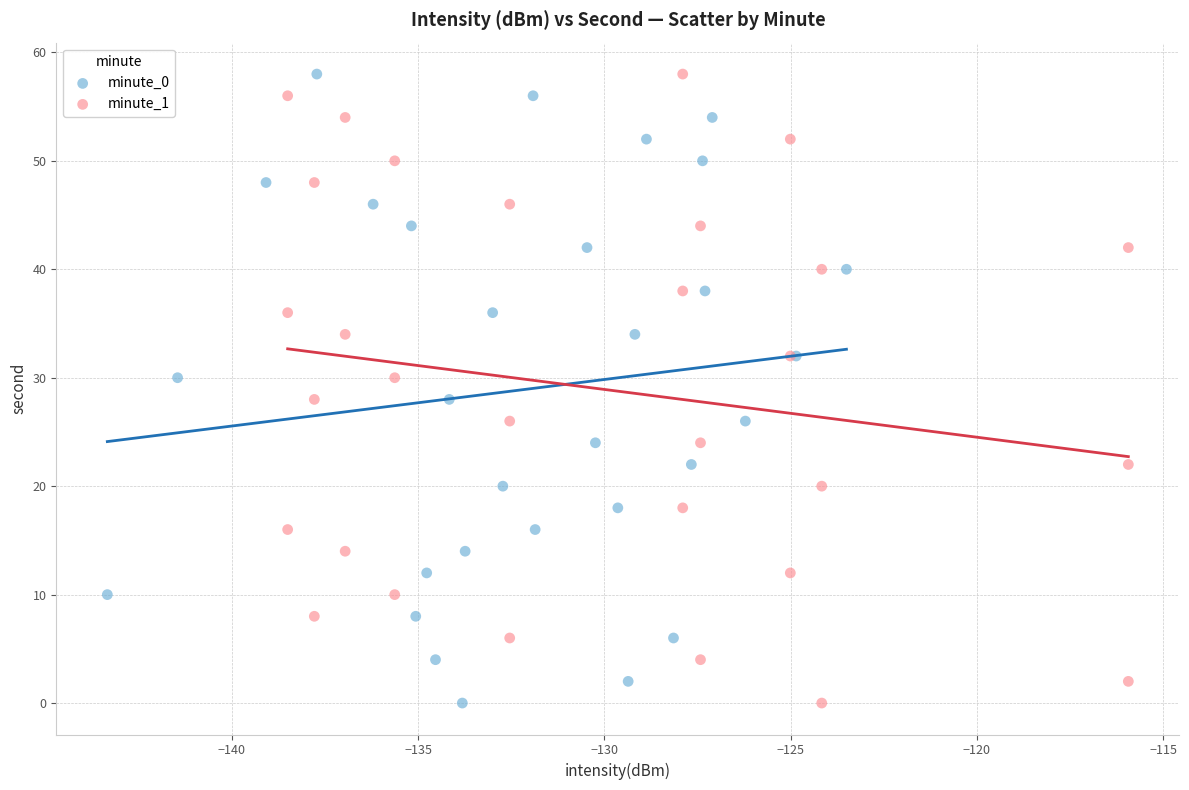

What are all the series names shown in the legend?

minute_0, minute_1